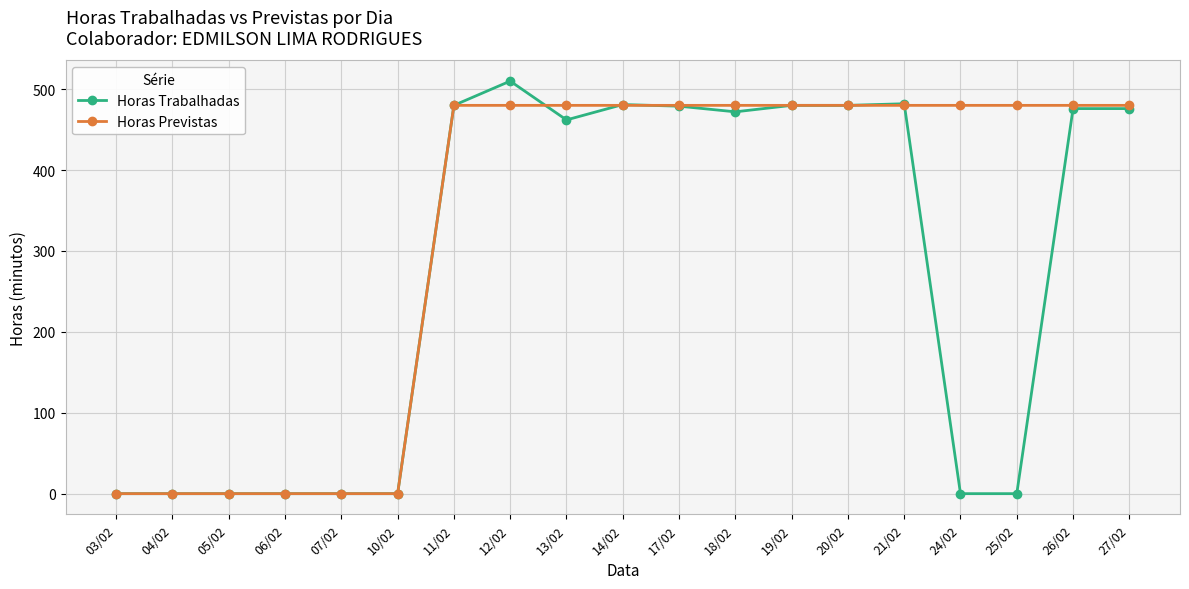

What is the label of the 8th point from the right?

18/02